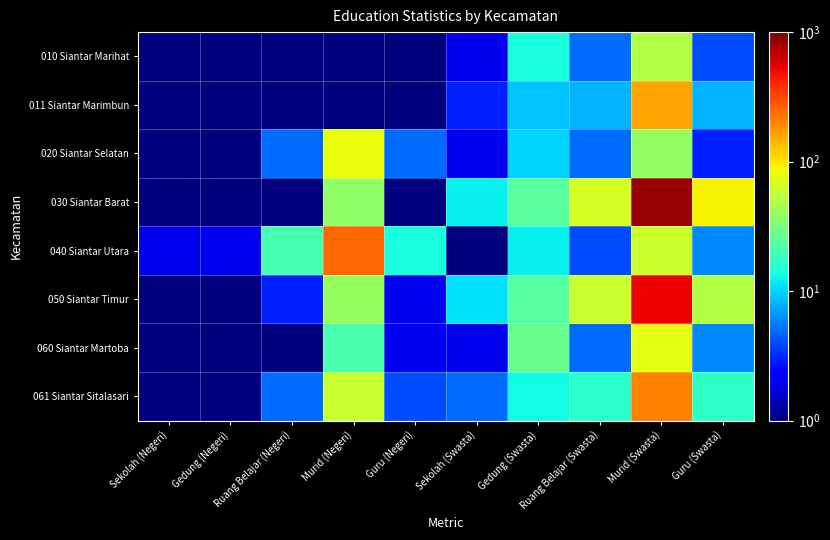

Which series has the largest total across all categories?

030 Siantar Barat